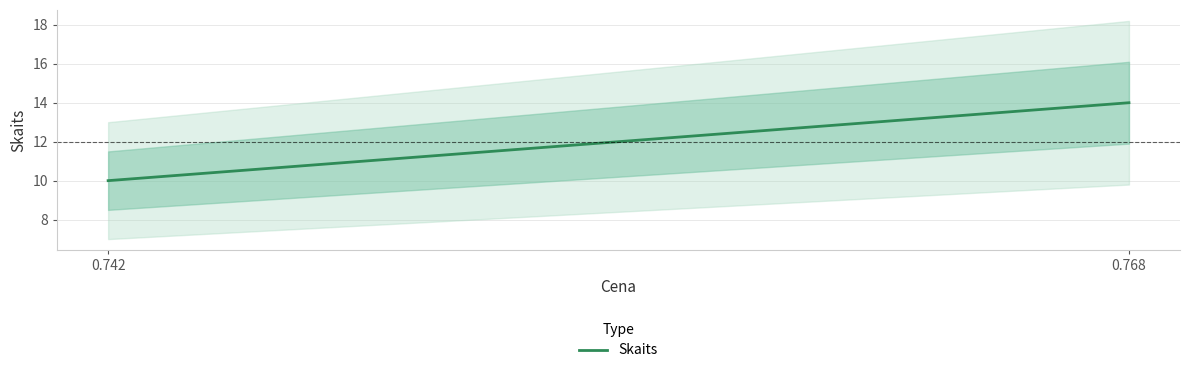

List the labels in order of value, largest first.

0.768, 0.742